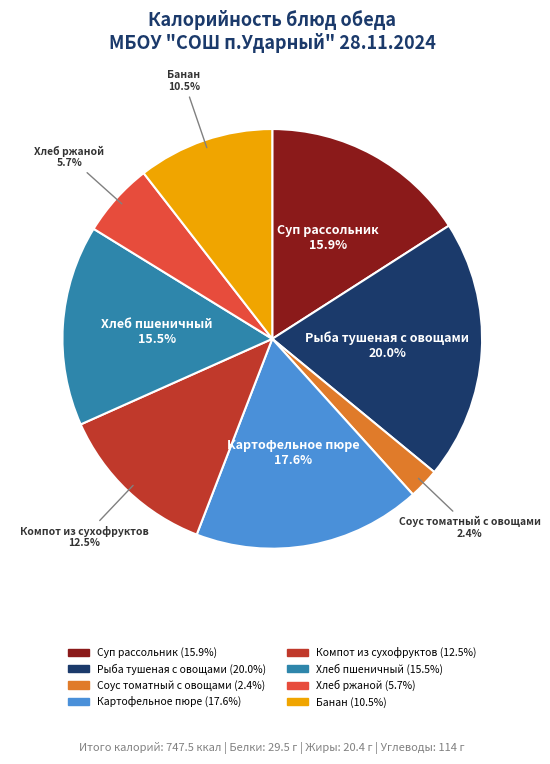

What percentage is the Соус томатный с овощами slice, to the nearest percent?

2%